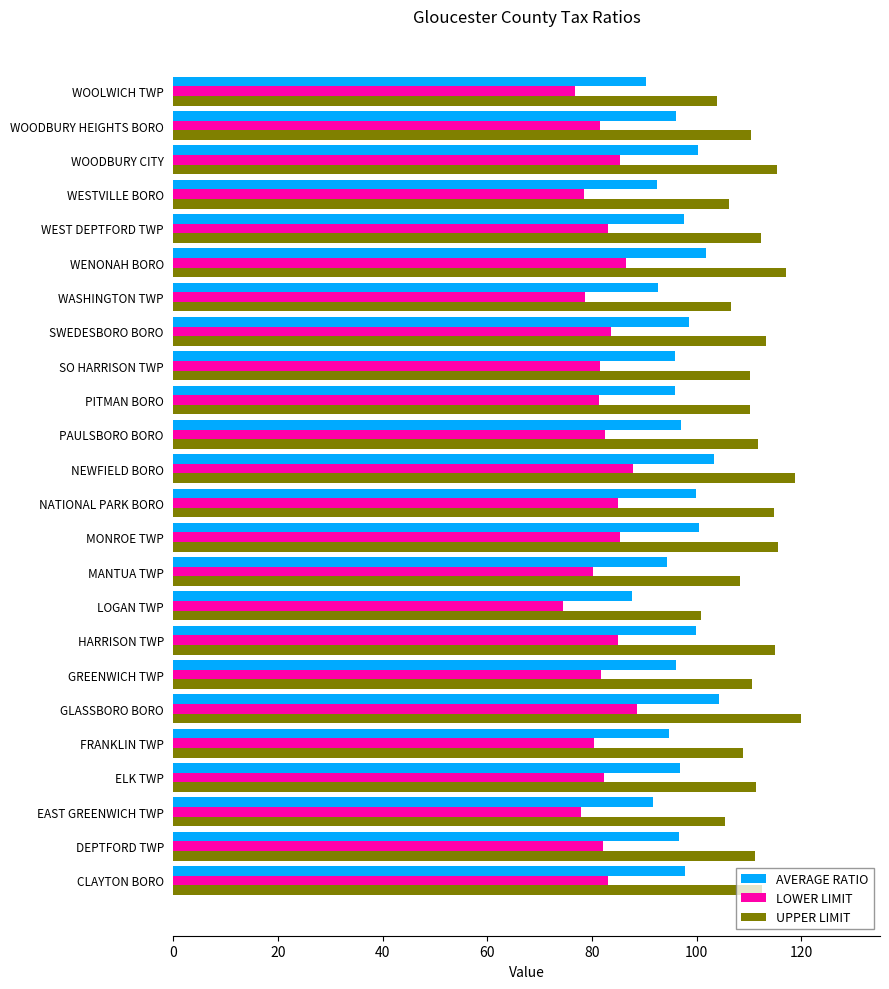

What is the sum of all UPPER LIMIT values?

2668.9